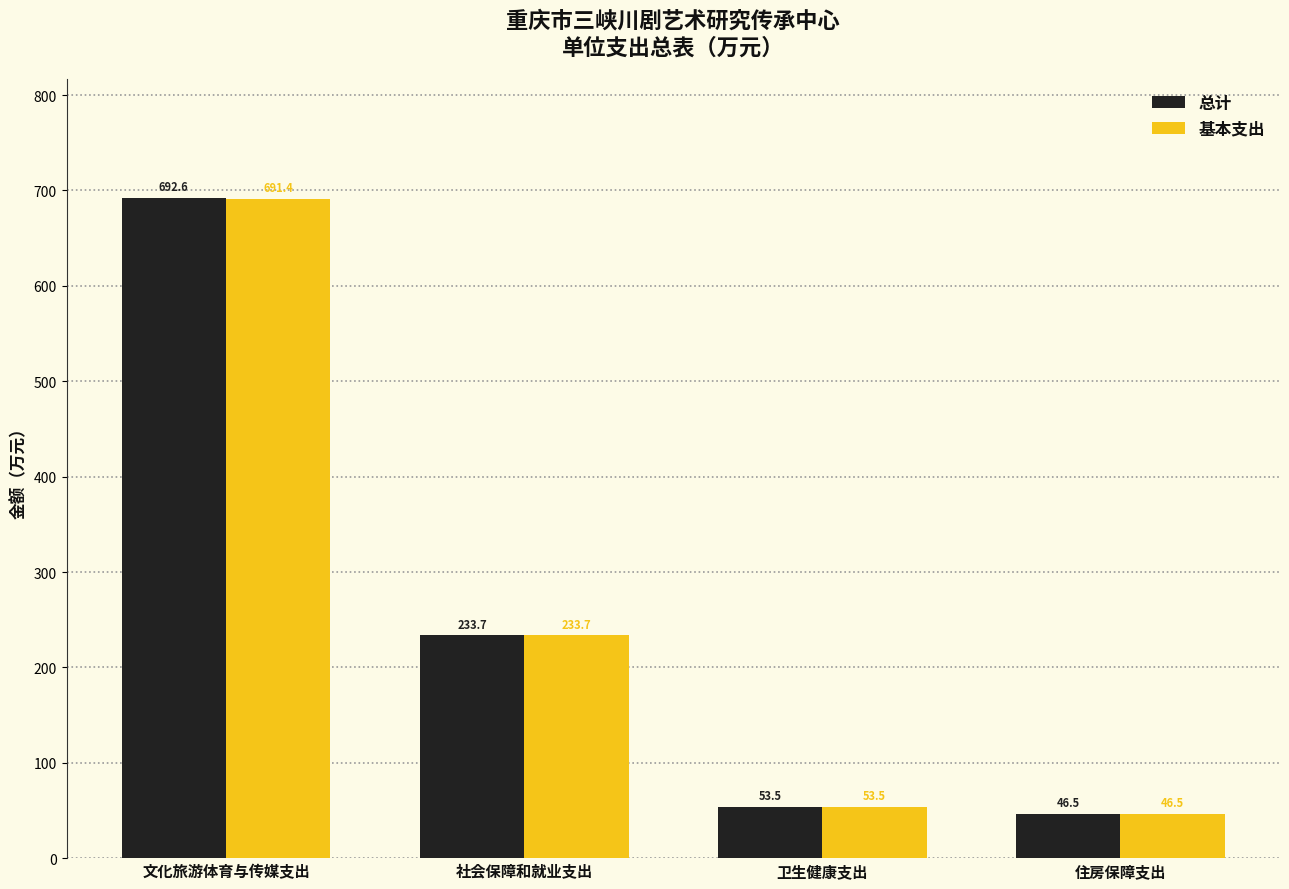

What is the value of the 总计 bar at the 2nd from the left?

233.7